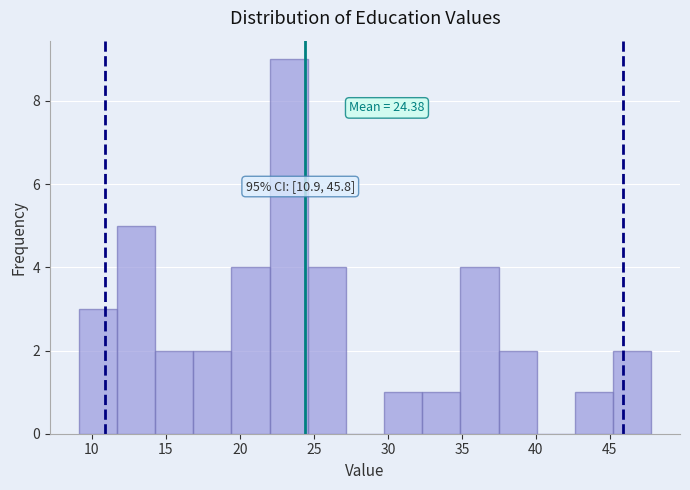

Which range on the x-axis has the tallest bar?

22.0 to 24.5